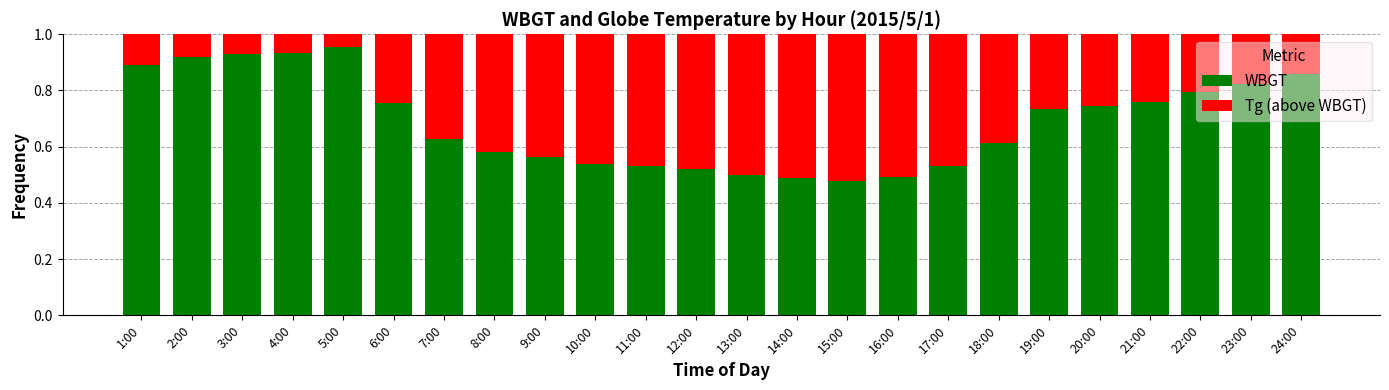

True or false: WBGT has a value of 0.2 at 12:00.

False